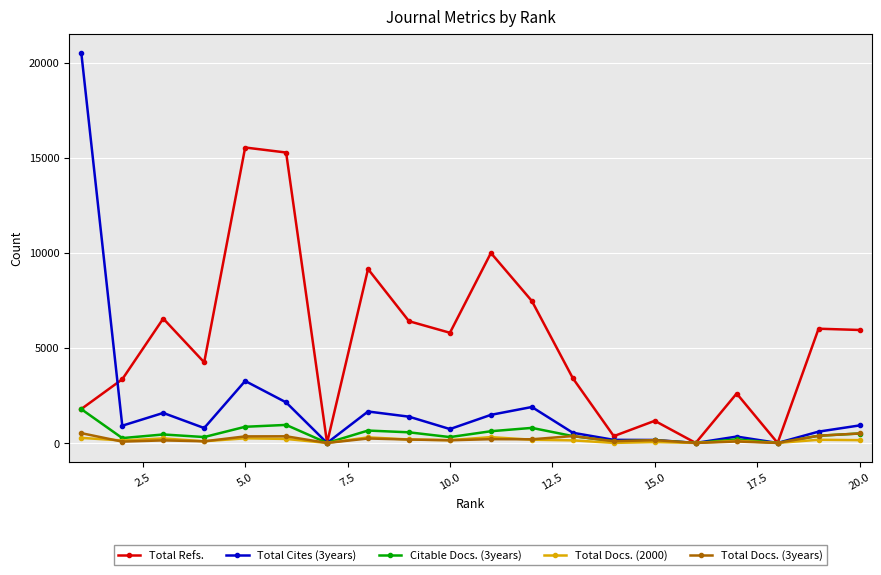

What is the greatest value displayed?

20517